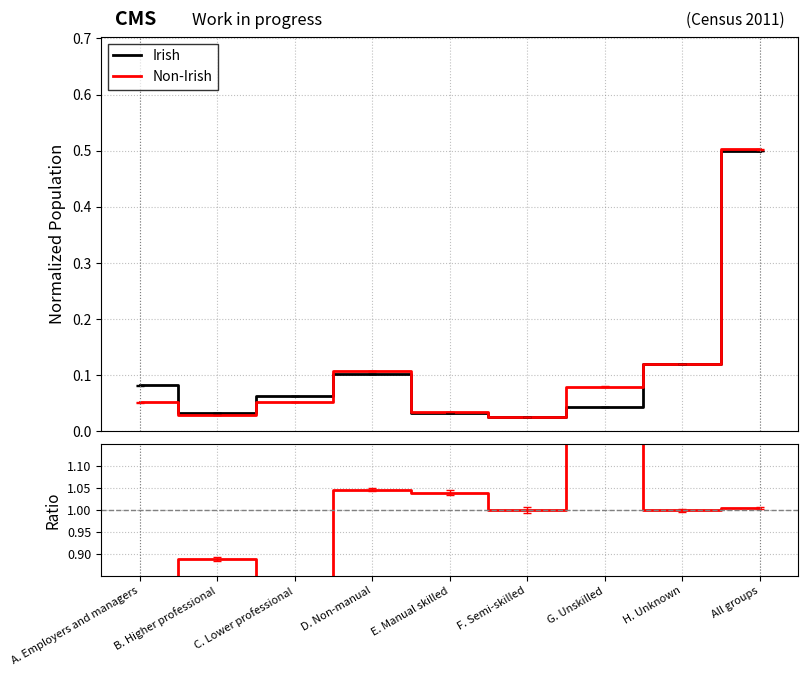

Reading left to right, what are all the values shown in this chart?

Irish: A. Employers and managers=0.1	B. Higher professional=0.0	C. Lower professional=0.1	D. Non-manual=0.1	E. Manual skilled=0.0	F. Semi-skilled=0.0	G. Unskilled=0.0	H. Unknown=0.1	All groups=0.5
Non-Irish: A. Employers and managers=0.1	B. Higher professional=0.0	C. Lower professional=0.1	D. Non-manual=0.1	E. Manual skilled=0.0	F. Semi-skilled=0.0	G. Unskilled=0.1	H. Unknown=0.1	All groups=0.5
Ratio: A. Employers and managers=0.6	B. Higher professional=0.9	C. Lower professional=0.8	D. Non-manual=1.0	E. Manual skilled=1.0	F. Semi-skilled=1.0	G. Unskilled=1.8	H. Unknown=1.0	All groups=1.0